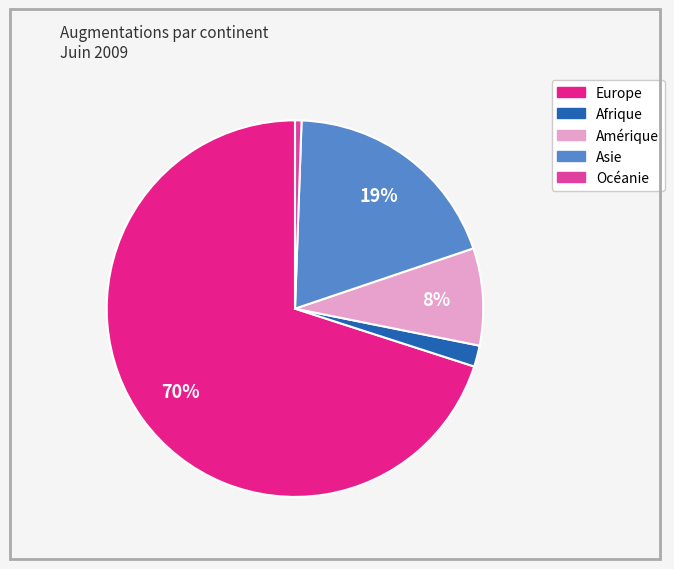

Is it true that Amérique is 8% of the pie?

True